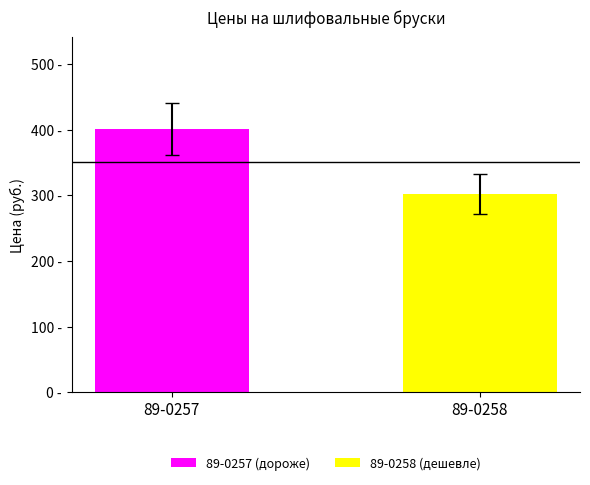

Reading left to right, what are all the values shown in this chart?

89-0257=401.1	89-0258=301.9